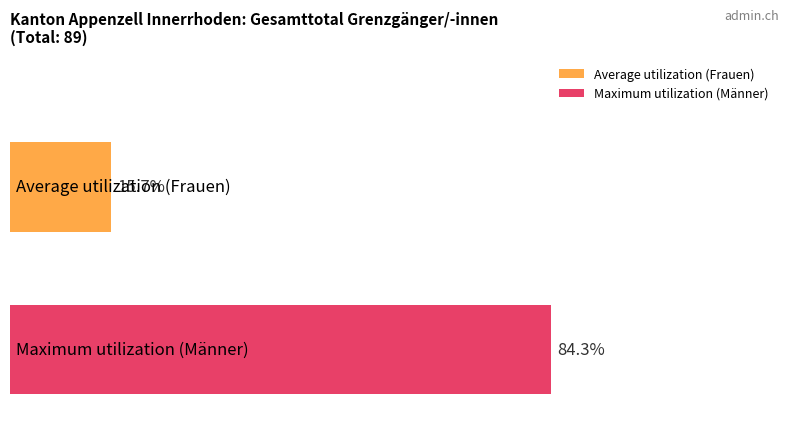

List the series in order of their peak value, lowest first.

Average utilization (Frauen), Maximum utilization (Männer)